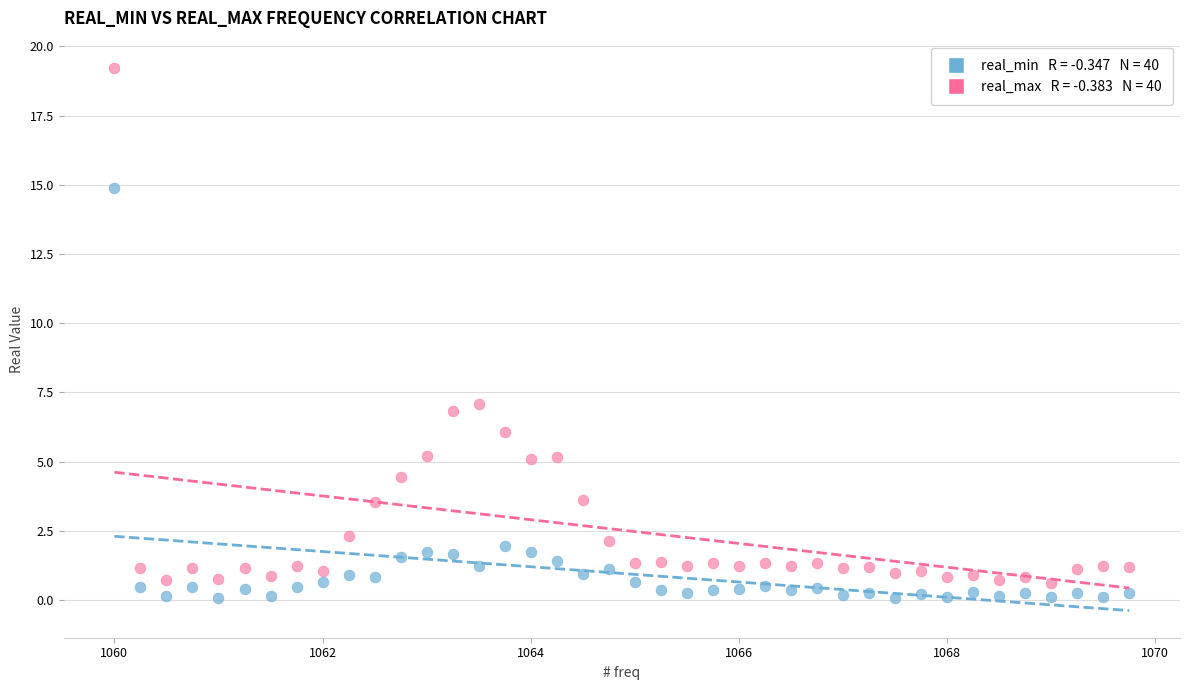

Across all series, what Y value is closest to 9?

7.1